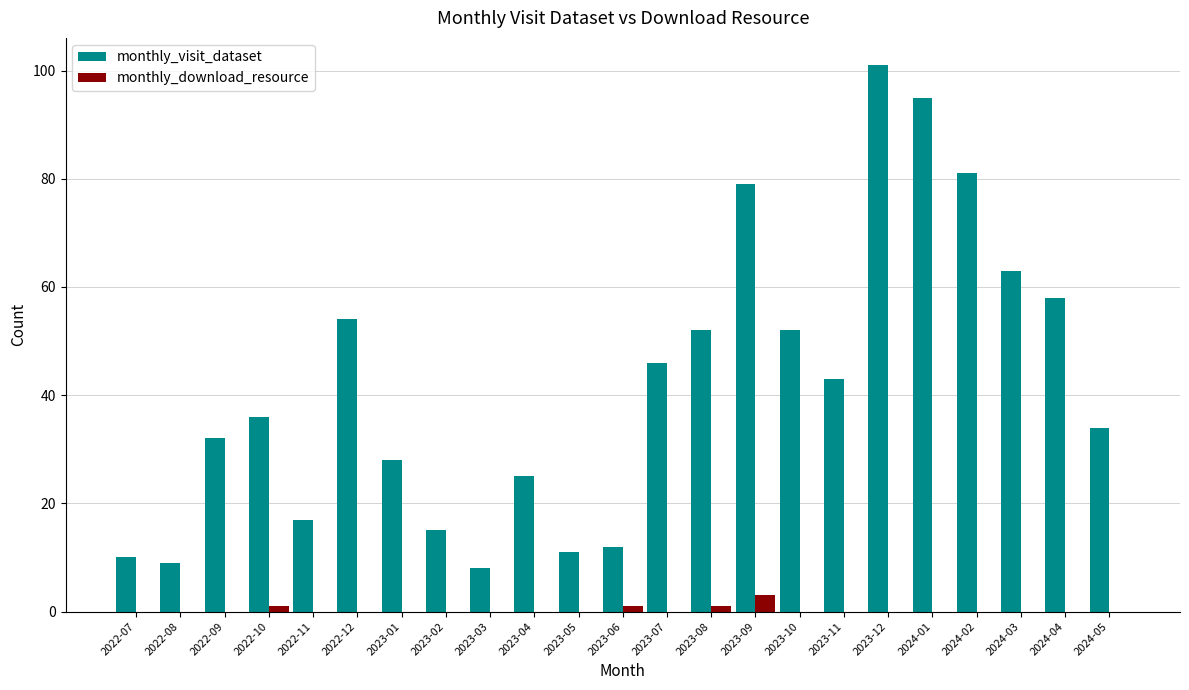

What is the greatest value displayed?

101